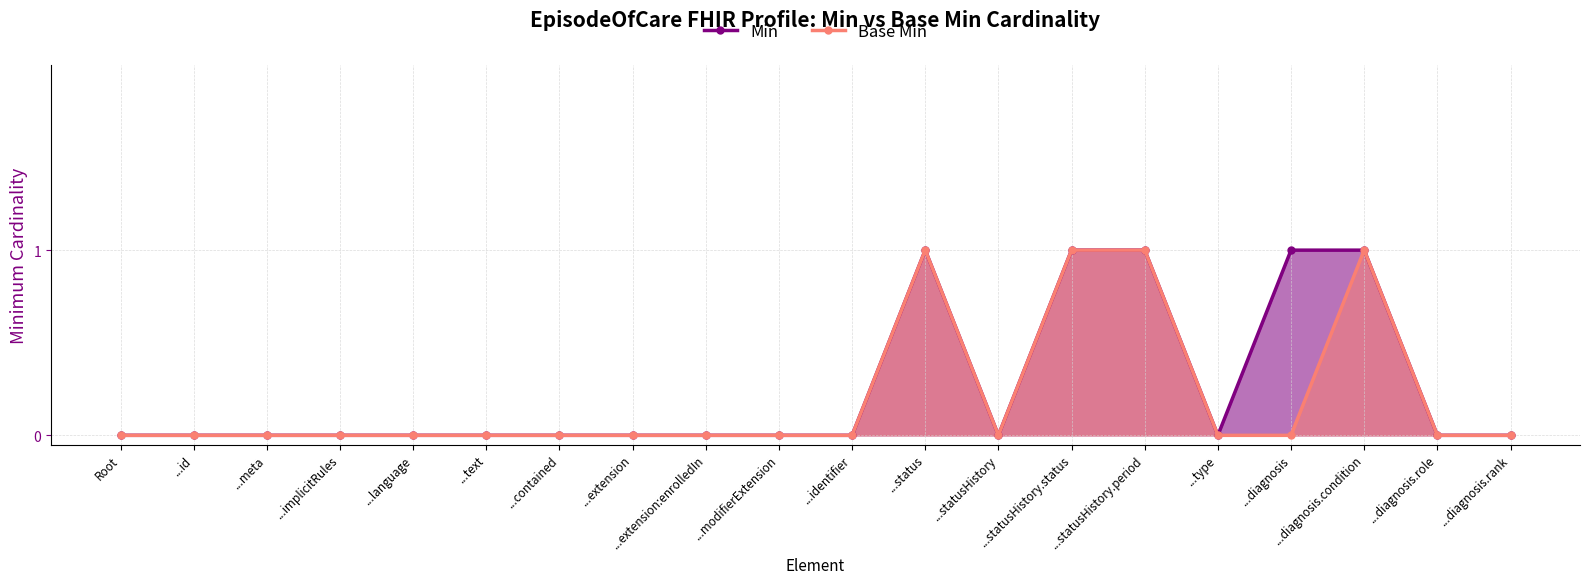

List the series in order of their overall mean, highest first.

Min, Base Min